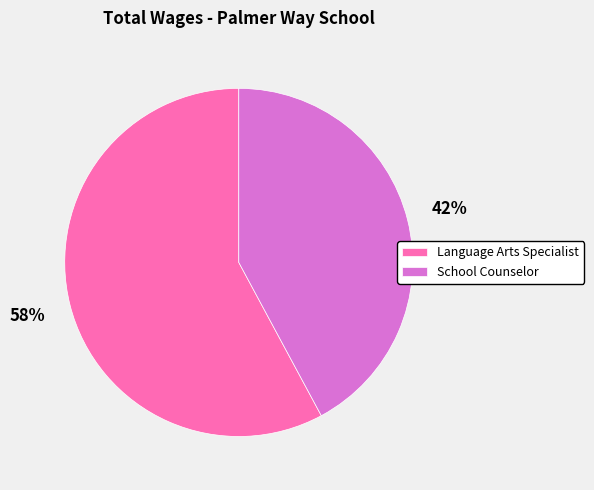

To the nearest percent, what percentage of the pie is Language Arts Specialist?

58%